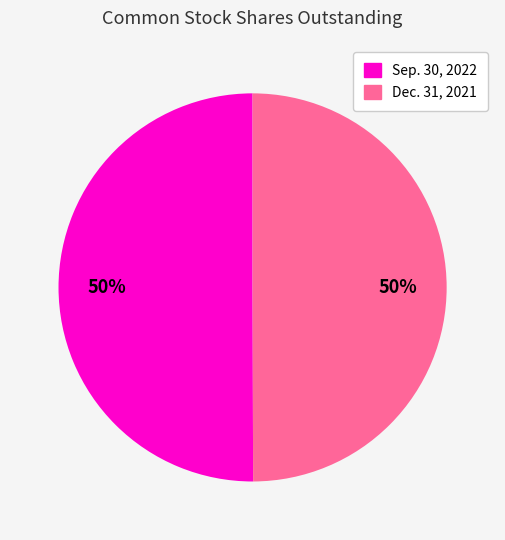

To the nearest percent, what percentage of the pie is Sep. 30, 2022?

50%